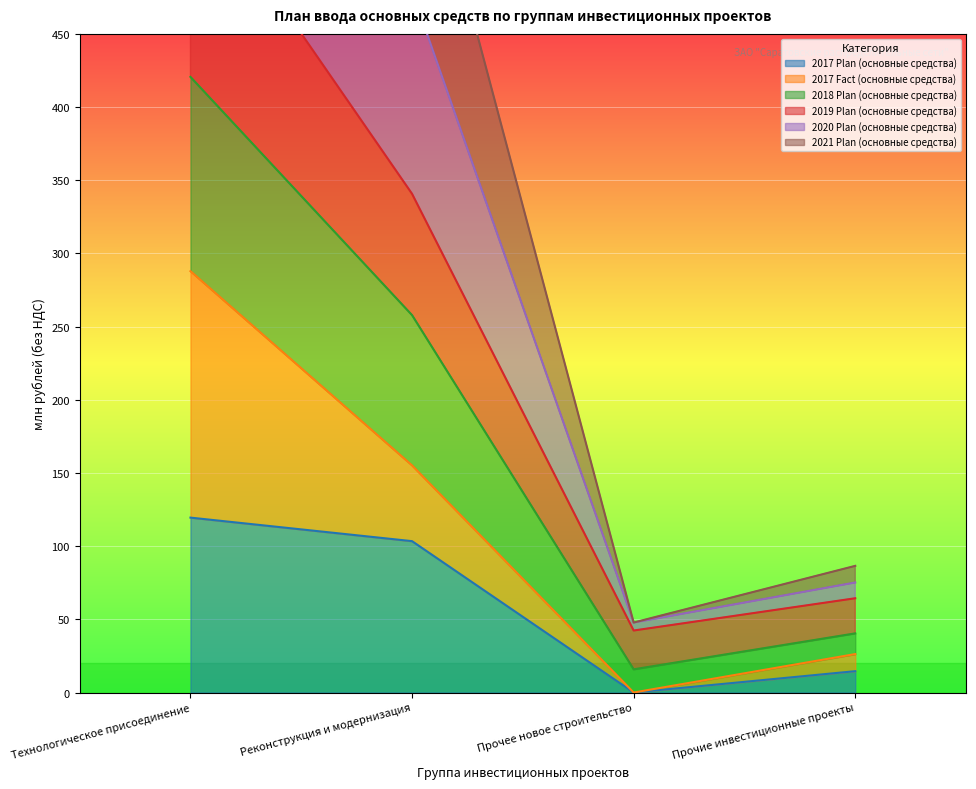

What is the label of the 2nd point from the left?

Реконструкция и модернизация